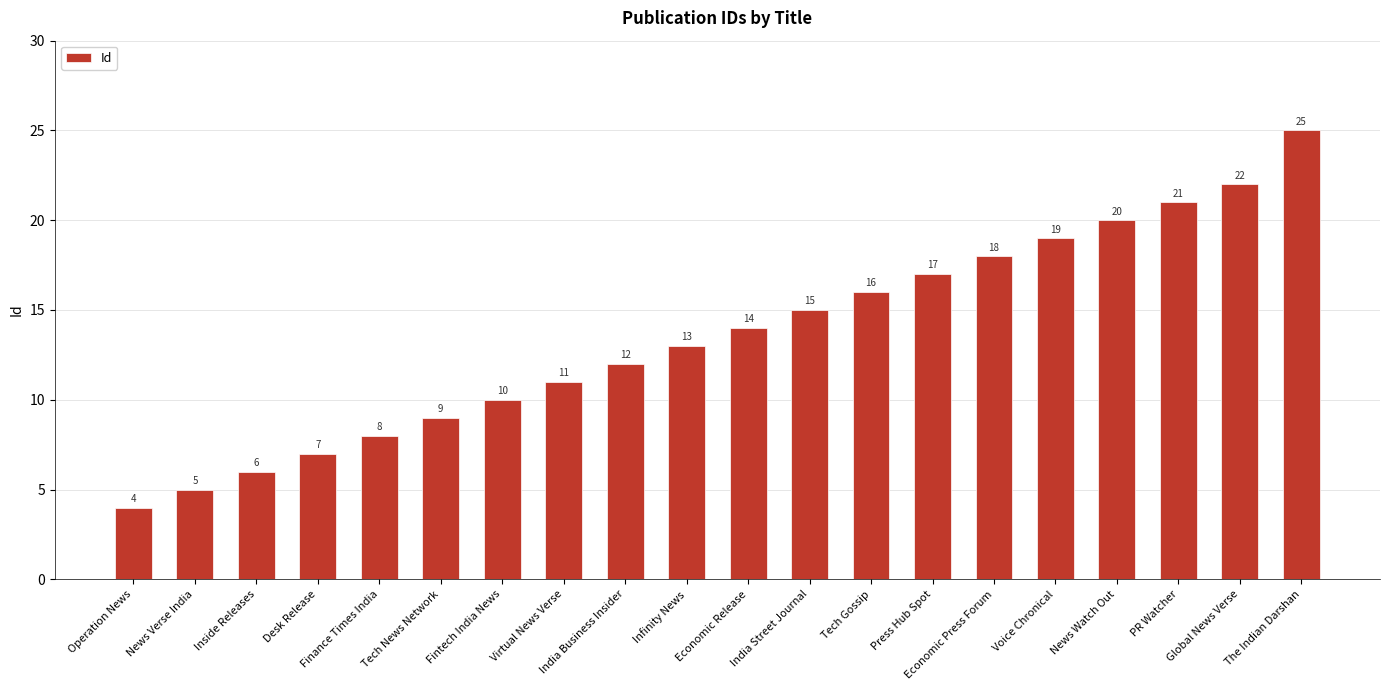

Where is the data nearest to the value 14?

Economic Release